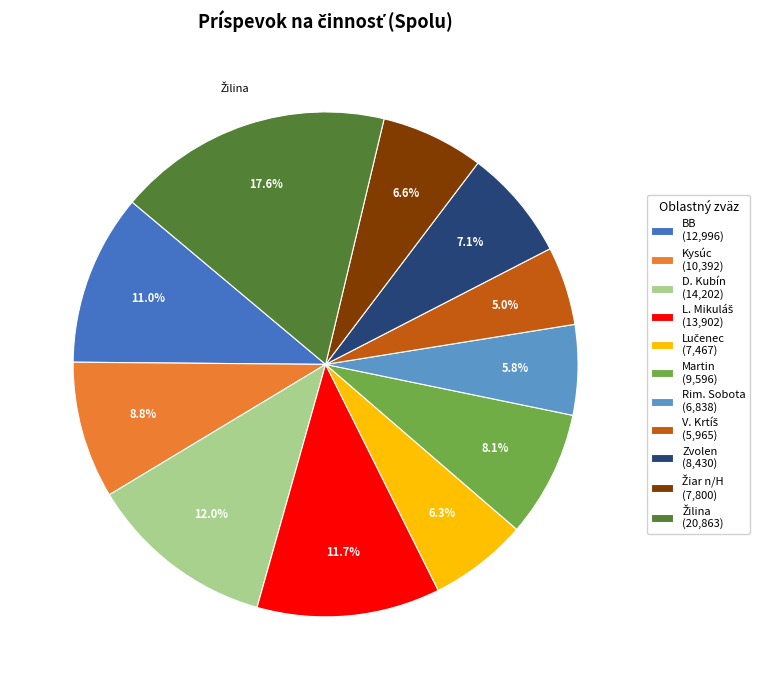

To the nearest percent, what is the average slice percentage?

9%